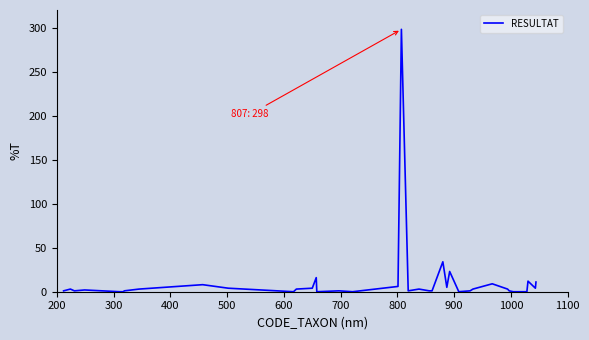

Does the chart have visible grid lines?

No